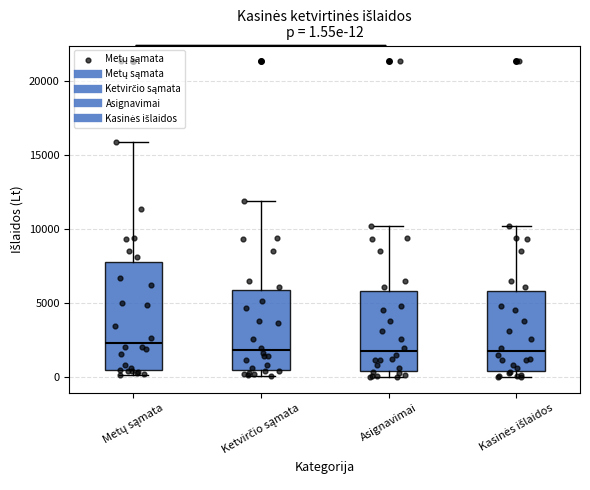

Which box is the tallest, from its lower edge to its upper edge?

Metų sąmata